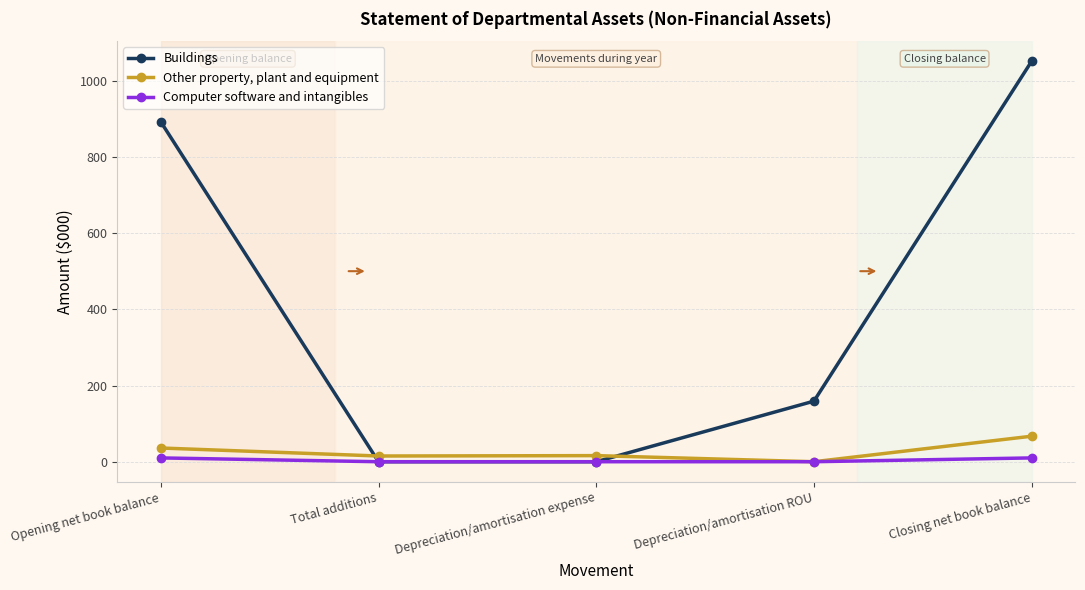

List the series in order of their peak value, lowest first.

Computer software and intangibles, Other property, plant and equipment, Buildings